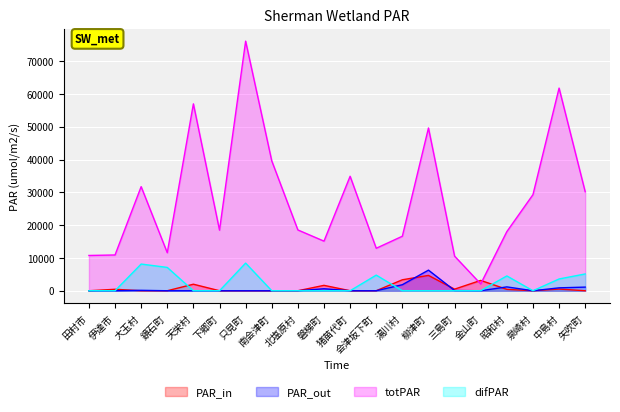

The totPAR series shows 34896 at 猪苗代町. True or false?

True